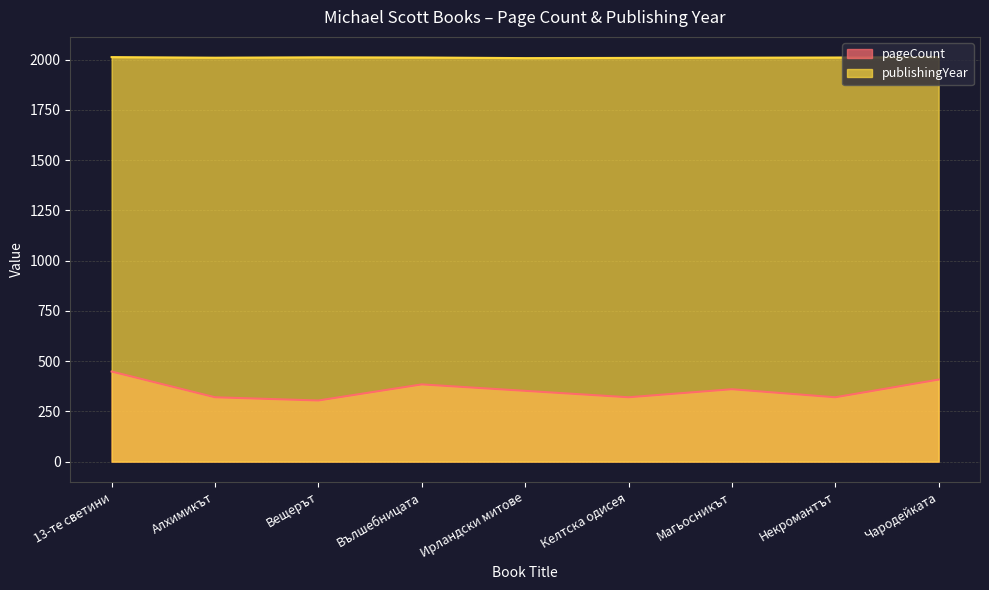

The value of publishingYear at Келтска одисея is 2008. True or false?

True